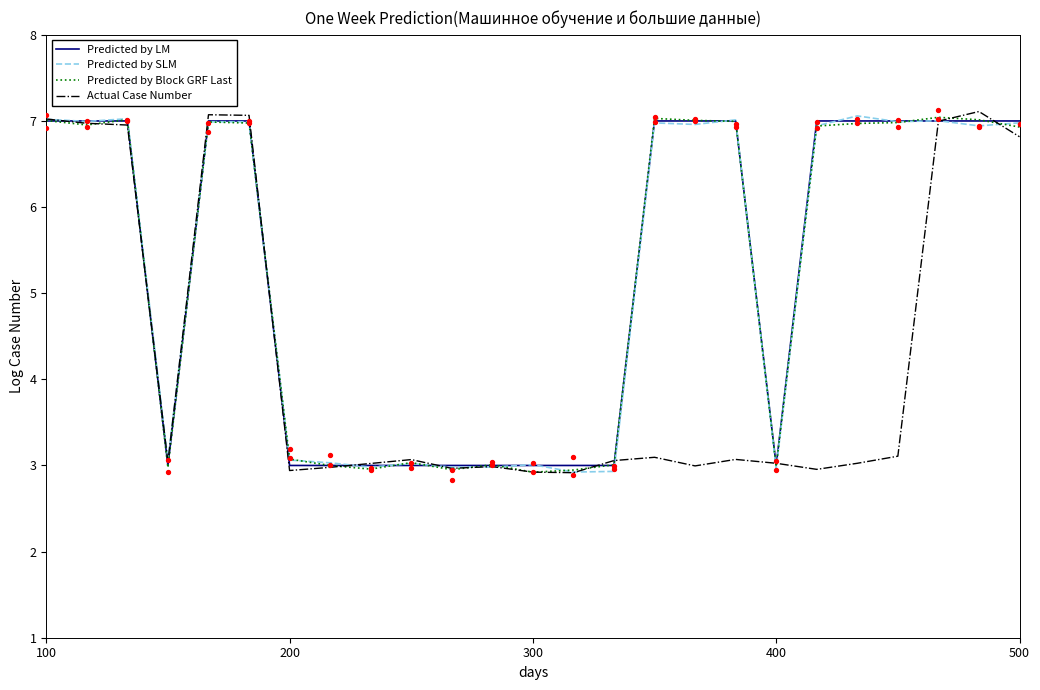

Which series has the largest total across all categories?

Predicted by LM